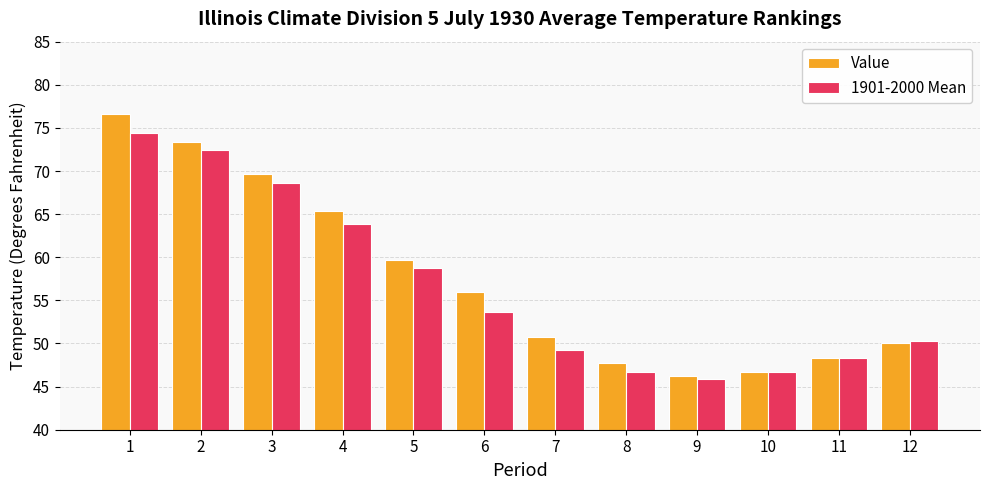

Reading left to right, transcribe all the data shown in this chart.

Value: 76.6	73.4	69.7	65.4	59.7	56.0	50.7	47.7	46.2	46.7	48.3	50.1
1901-2000 Mean: 74.4	72.4	68.6	63.9	58.8	53.6	49.3	46.7	45.9	46.7	48.3	50.3